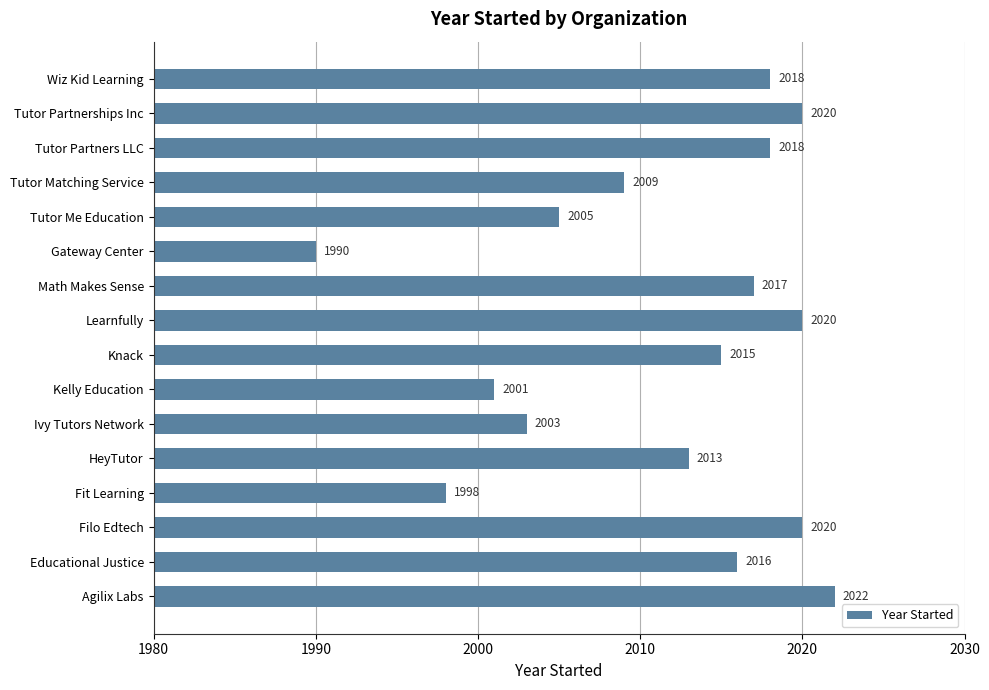

How many data points are less than 2016?

8